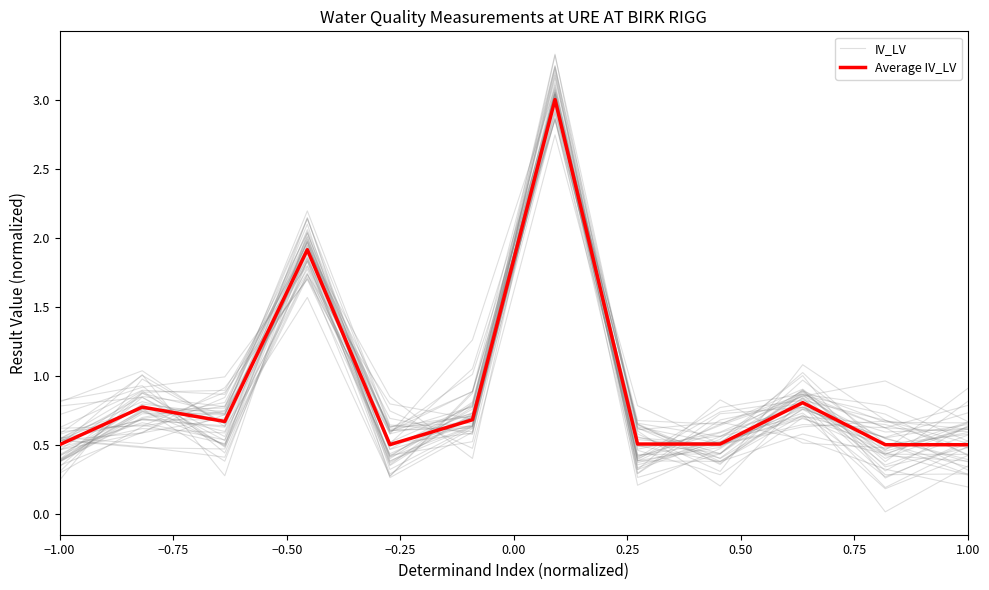

How many times do IV_LV and Average IV_LV cross each other?

7